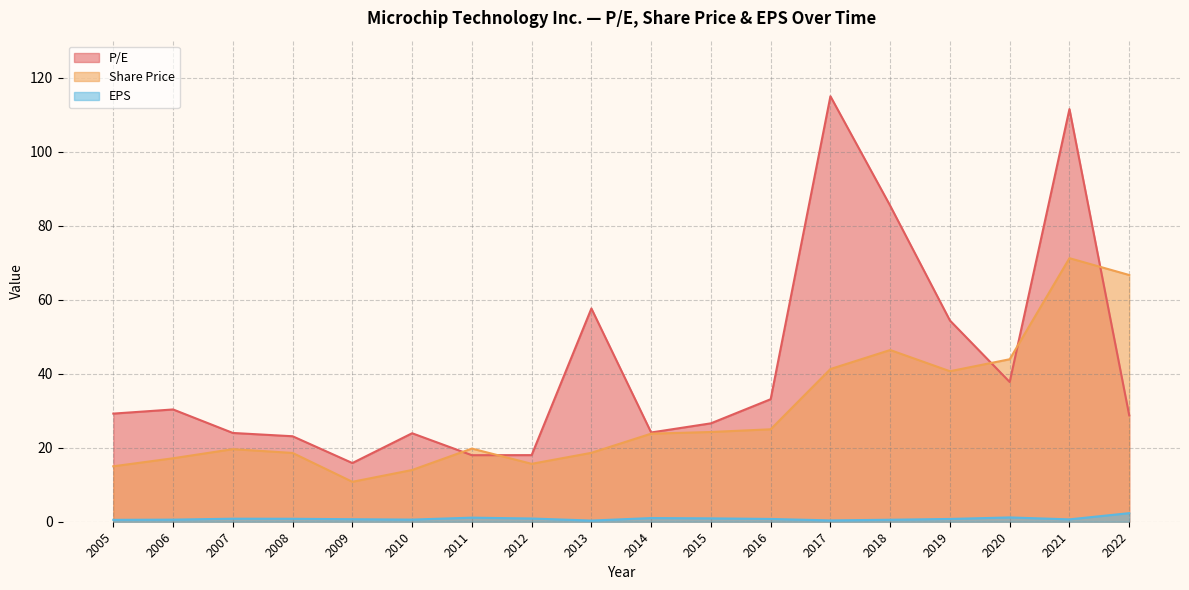

Is the value of P/E at 2012 greater than the value of EPS at 2016?

Yes